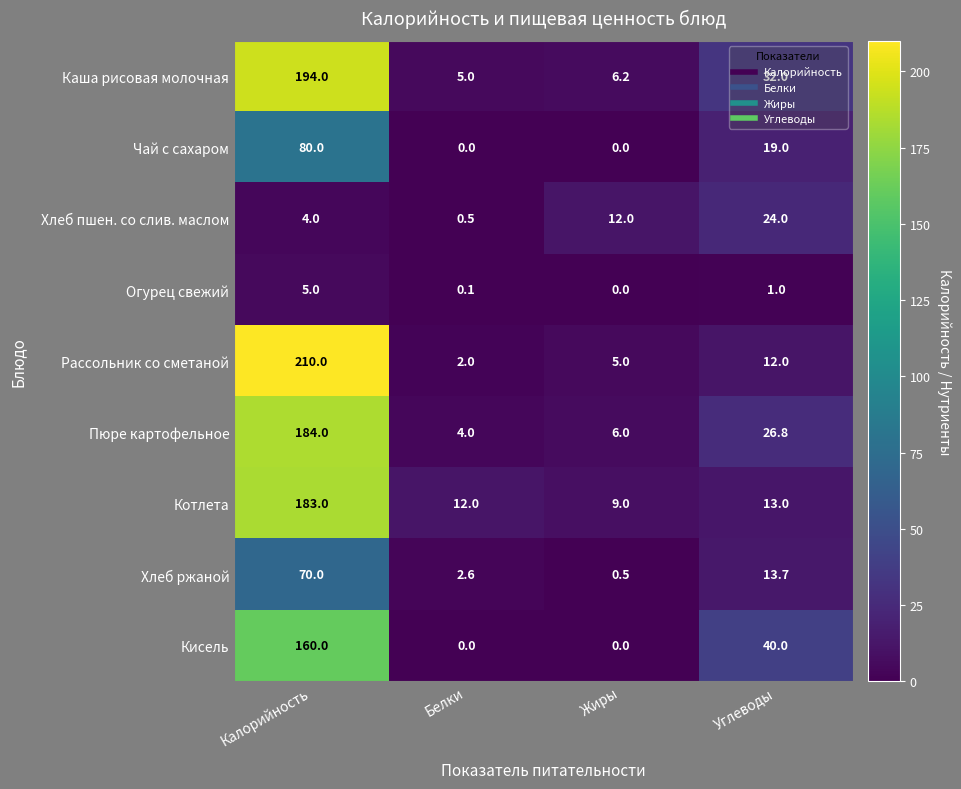

At which category is the sum across all series the highest?

Калорийность